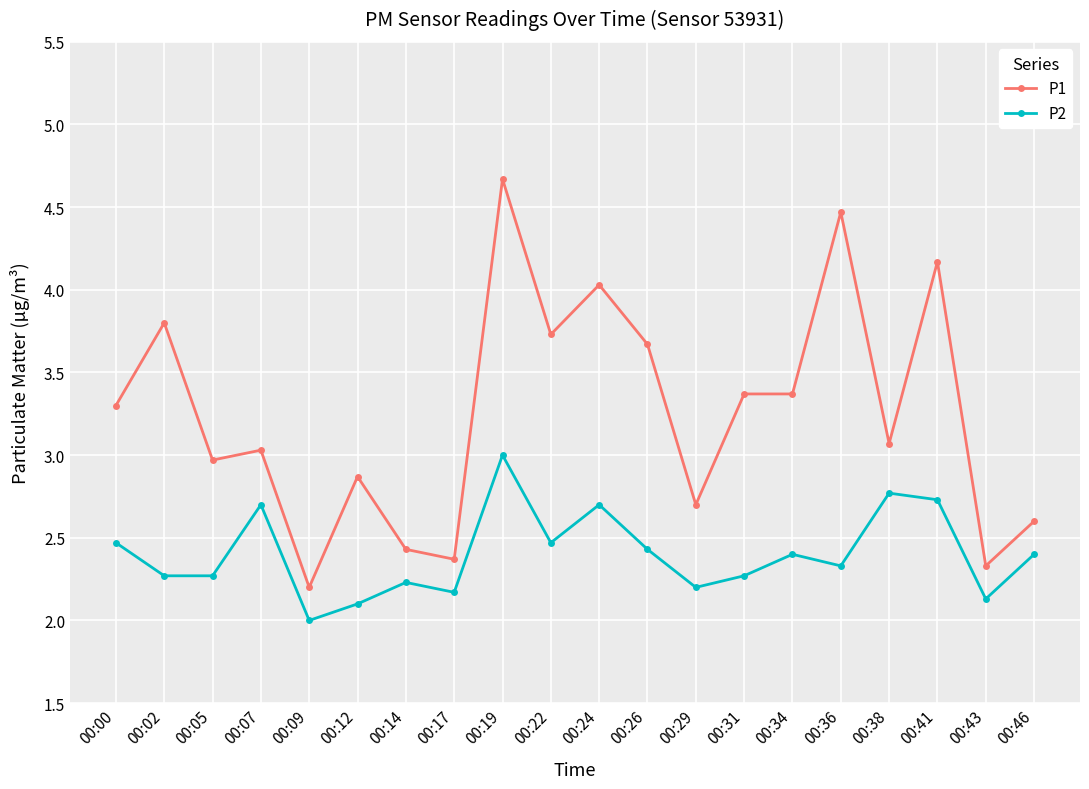

At which label is P2 closest to 2?

00:09